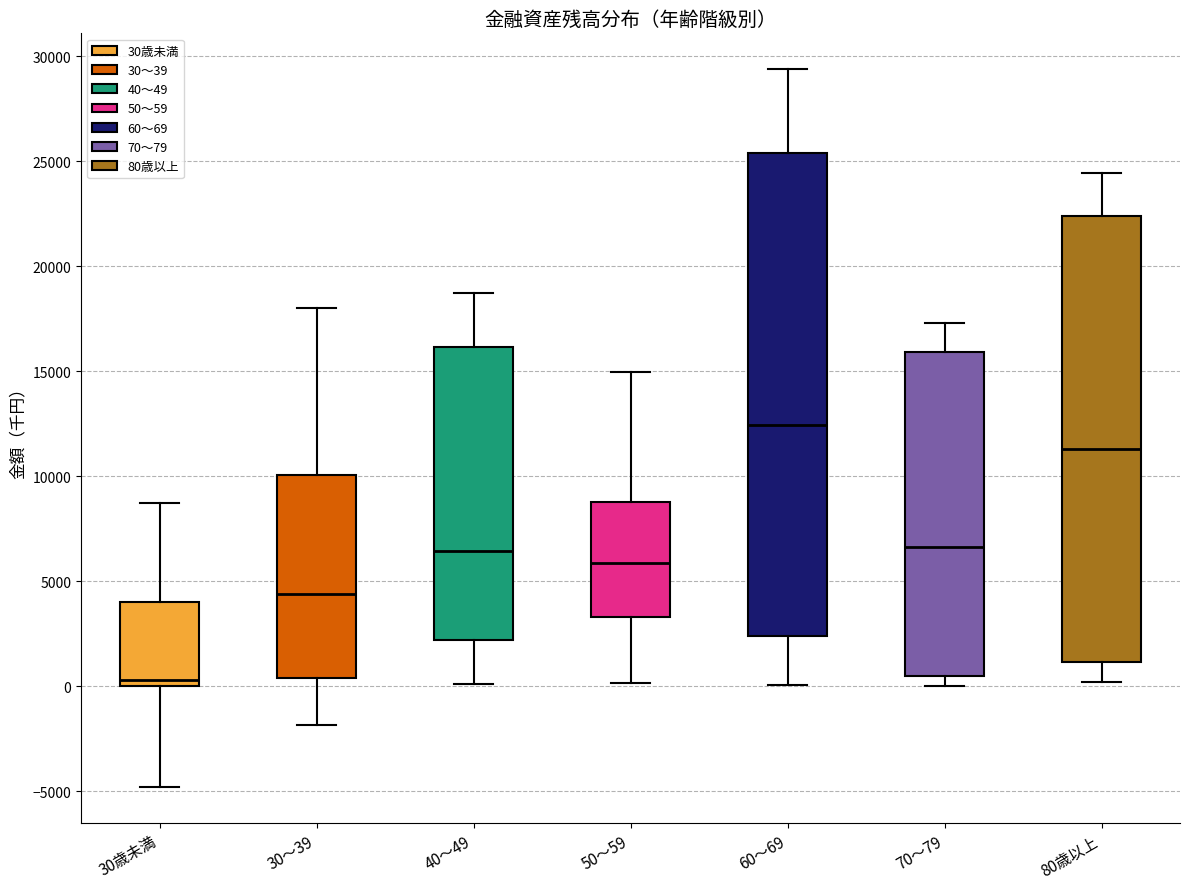

Which box is the tallest, from its lower edge to its upper edge?

60～69